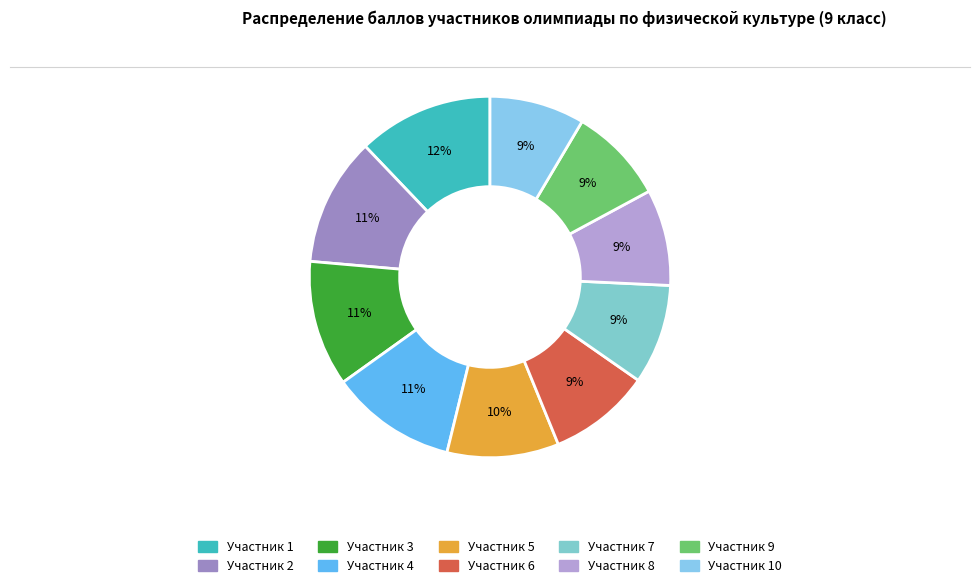

Rank the categories by value from highest to lowest.

Участник 1, Участник 2, Участник 3, Участник 4, Участник 5, Участник 6, Участник 7, Участник 8, Участник 9, Участник 10